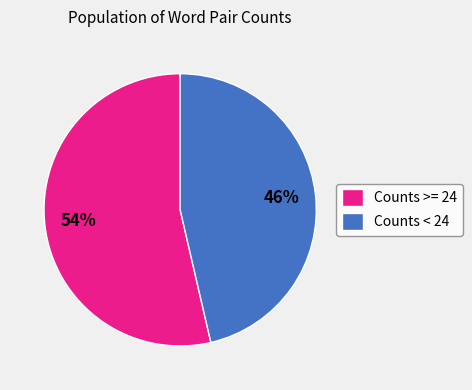

Combined, do Counts < 24 and Counts >= 24 account for over 50%?

Yes